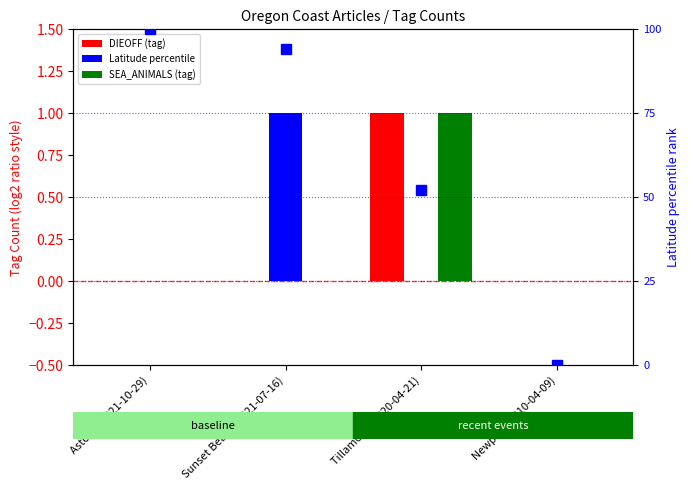

List the labels in order of DIEOFF value, smallest first.

Astoria (2021-10-29), Sunset Beach (2021-07-16), Newport (2010-04-09), Tillamook (2020-04-21)